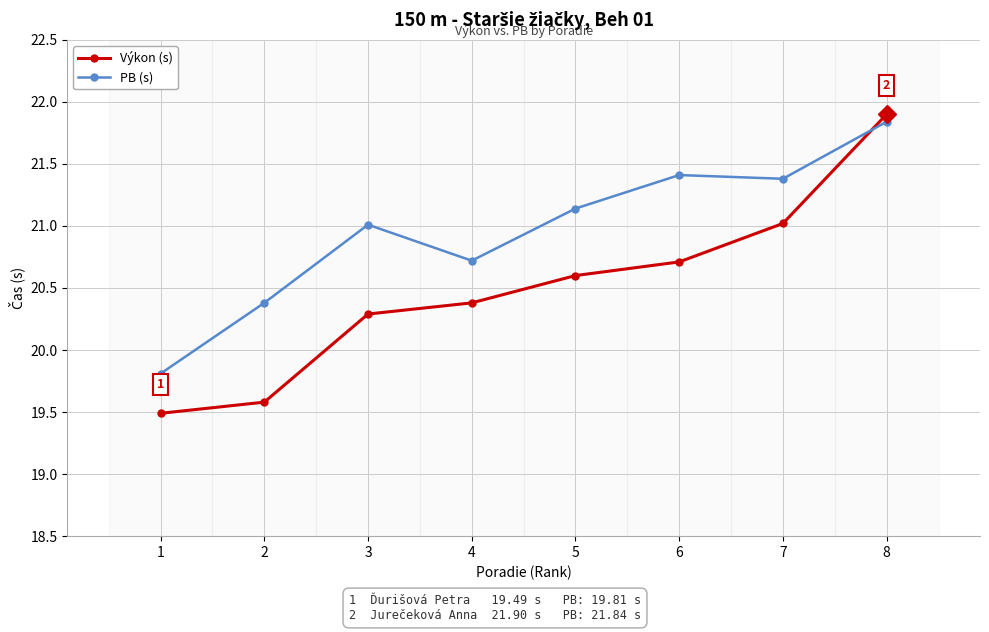

After their last crossing, which series has the higher values: Výkon (s) or PB (s)?

Výkon (s)